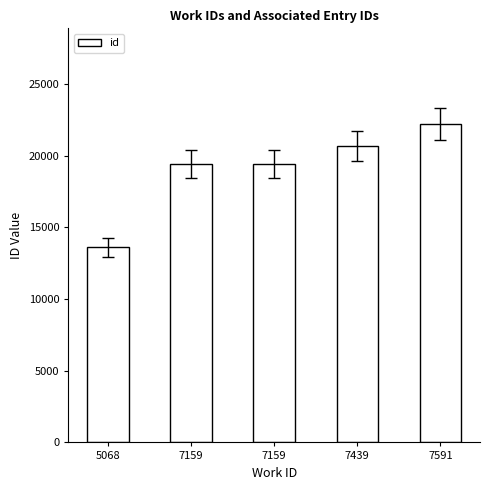

How many data points does each series have?

5